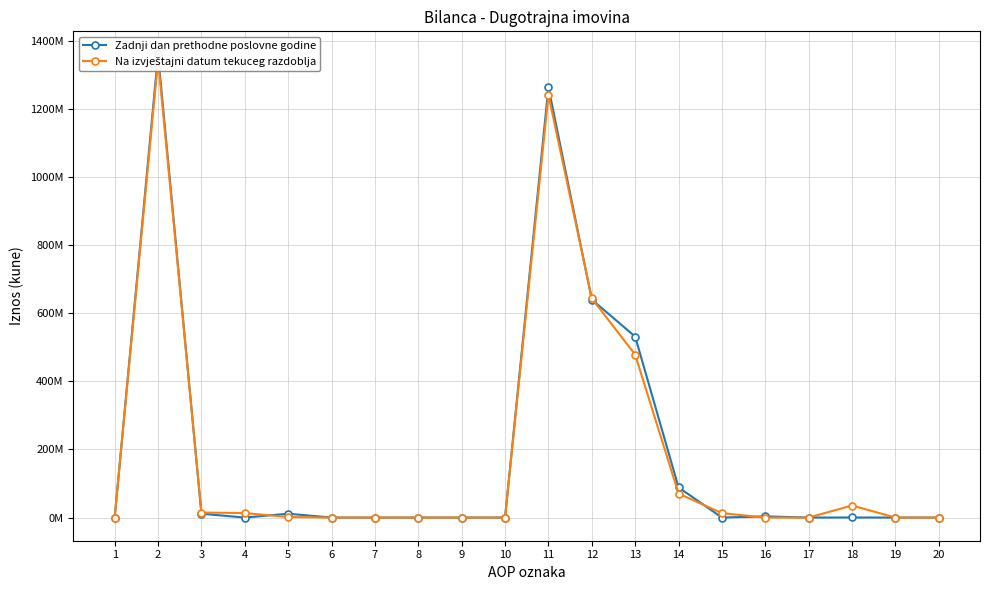

What is the value of the Zadnji dan prethodne poslovne godine point at the 16th from the left?

3485764.0